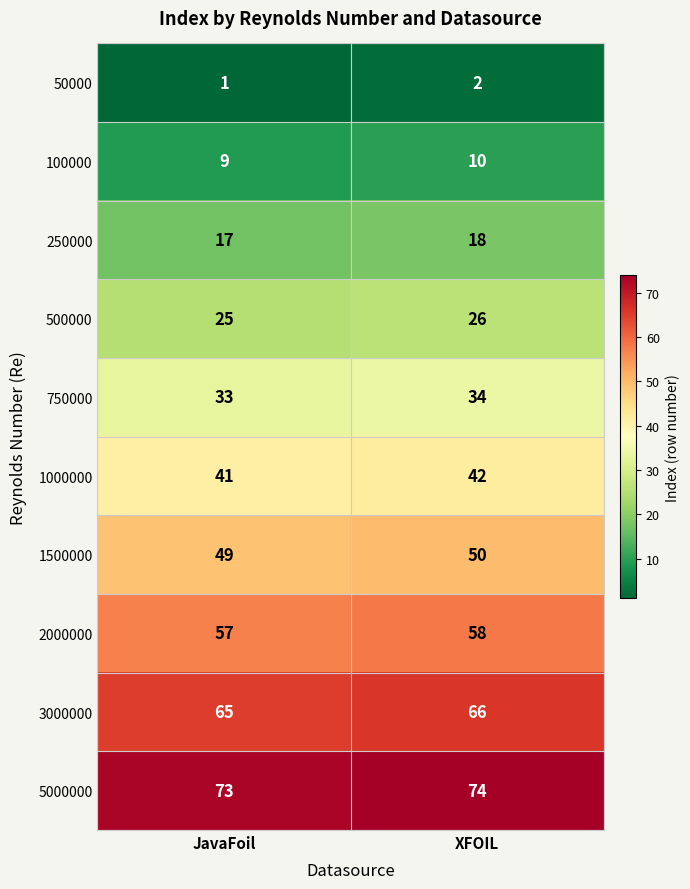

What is the spread (max minus min) of values at JavaFoil?

72